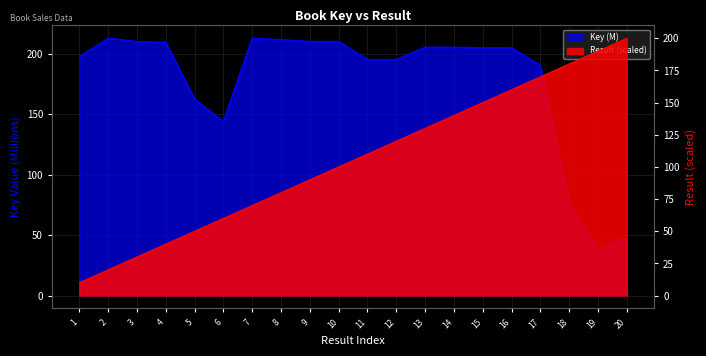

True or false: Result has more than 1 points higher than both neighbors.

False